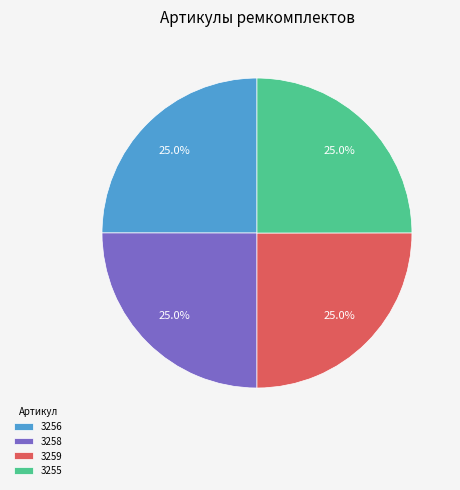

To the nearest percent, what is the average slice percentage?

25%